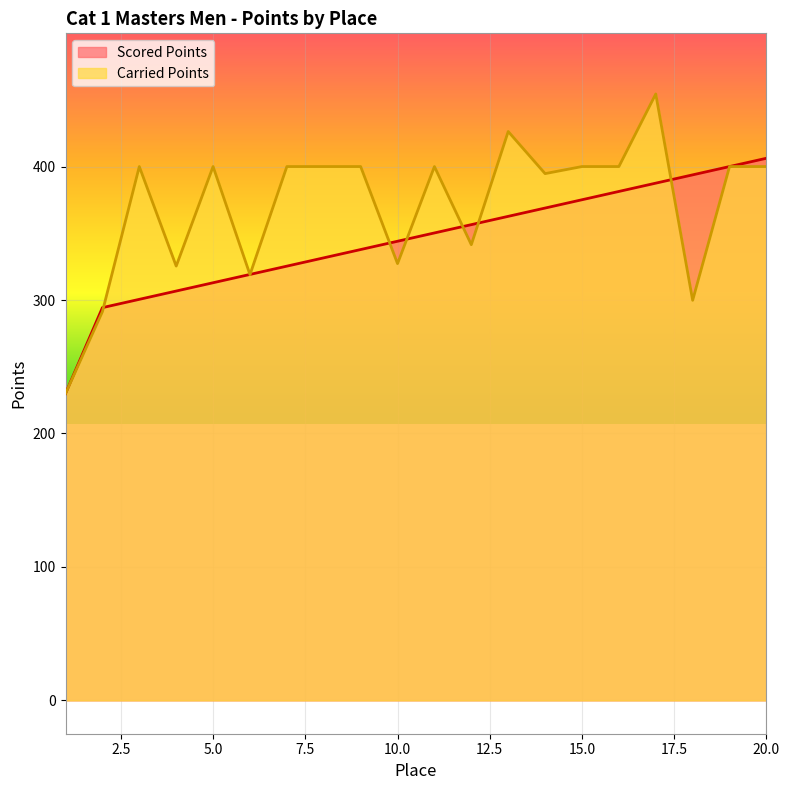

Is the value of Scored Points at 1 greater than the value of Carried Points at 12?

No